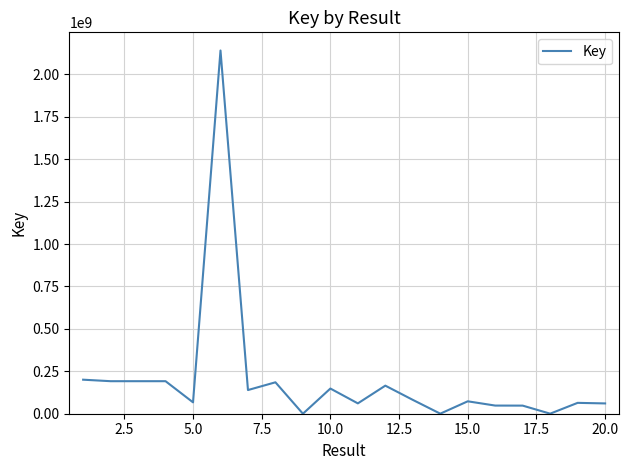

What is the difference between the maximum and minimum values?

2141175302